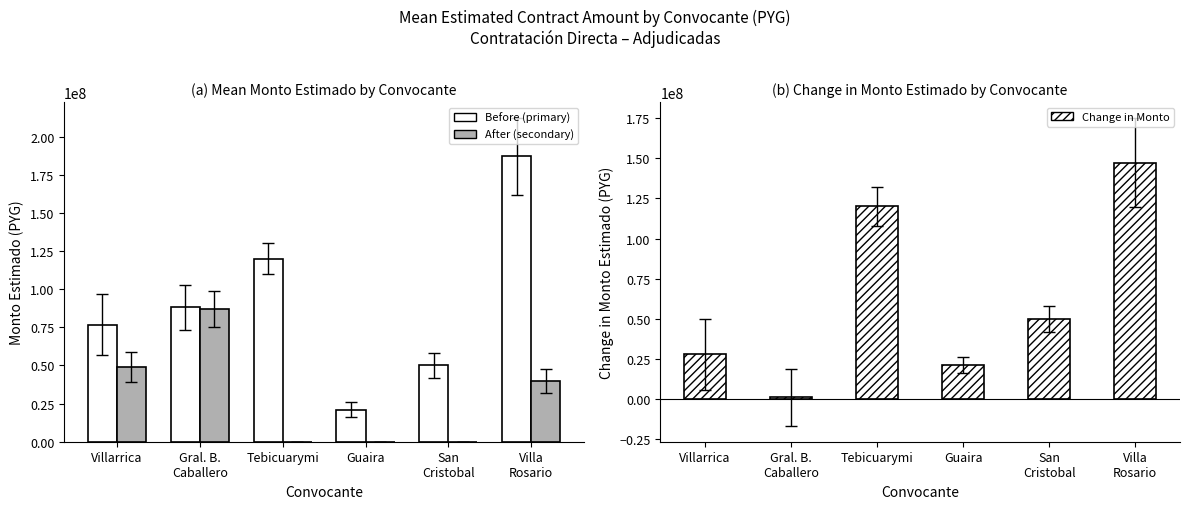

Which has a higher value, Guaira or Gral. B.
Caballero?

Gral. B.
Caballero